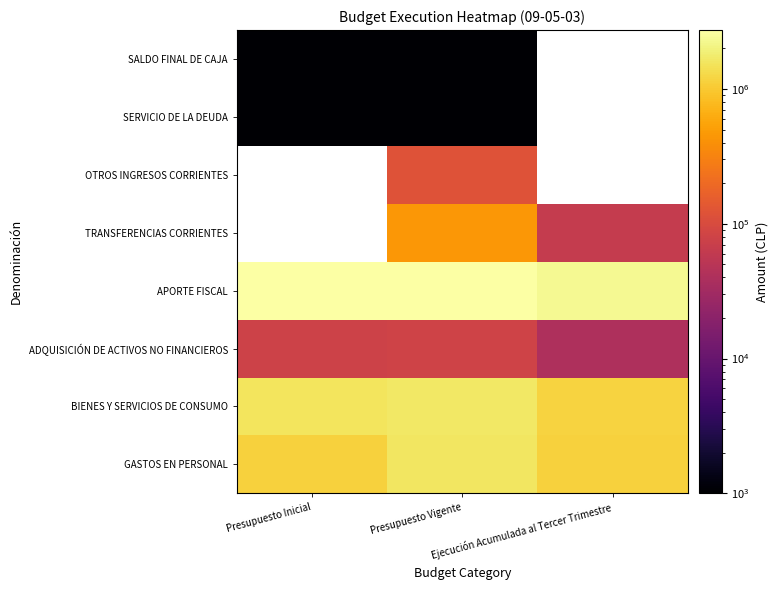

Which label corresponds to the largest value in the chart?

Presupuesto Vigente